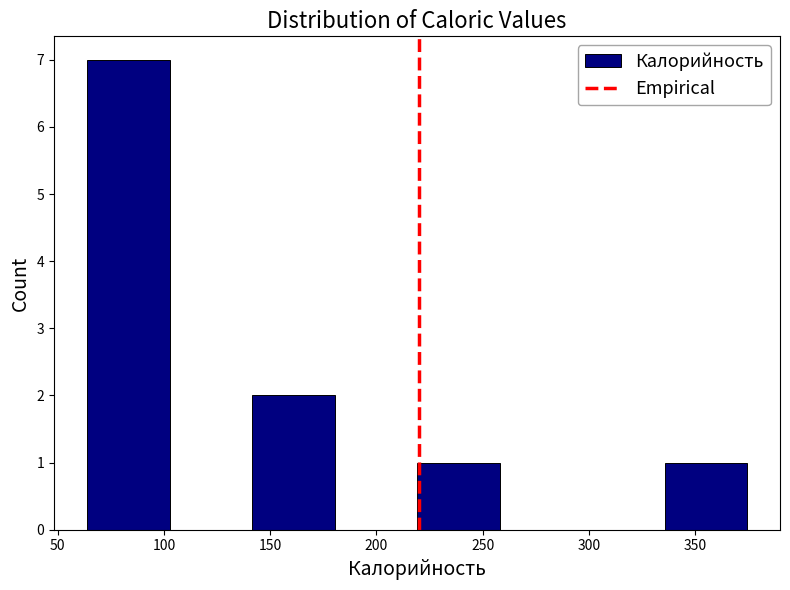

Reading left to right, transcribe this chart: for each bar, give the range it covers on the x-axis and its height. Neither the bar edges nor the heights are printed on the chart, so give them approximately, as read against the axes.

65 to 105: 7
105 to 140: 0
140 to 180: 2
180 to 220: 0
220 to 260: 1
260 to 295: 0
295 to 335: 0
335 to 375: 1